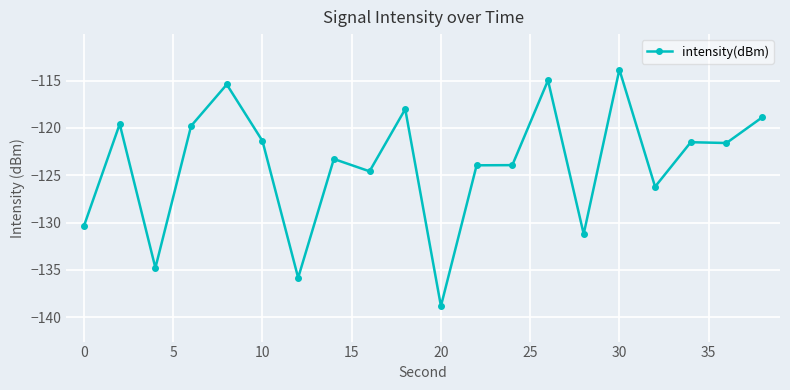

What is the value of the 15th point from the left?

-131.2